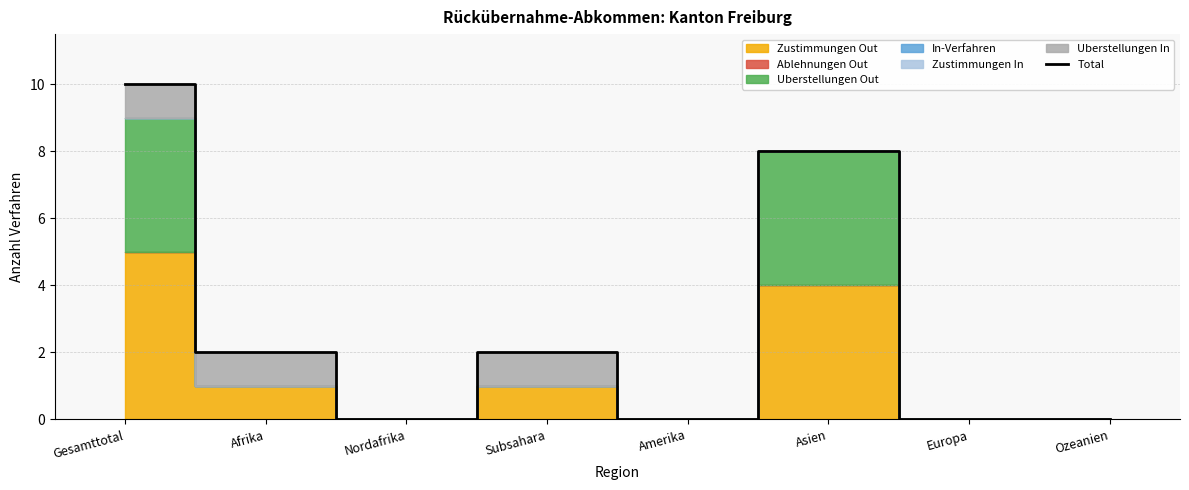

How many data points are less than 2?

4